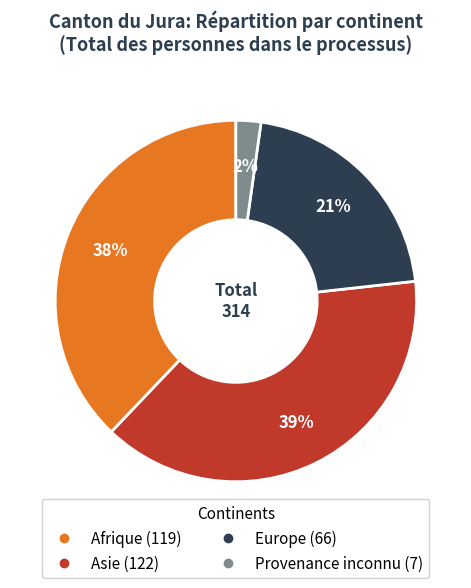

How many segments does this pie chart have?

4